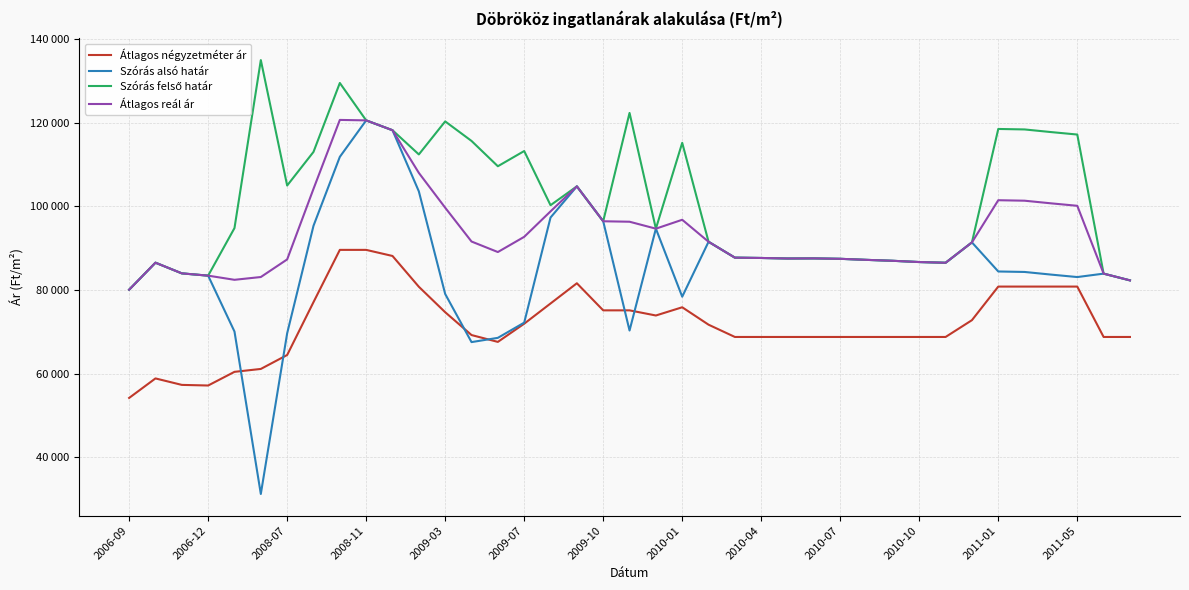

Is this an area chart (filled region under the line)?

No